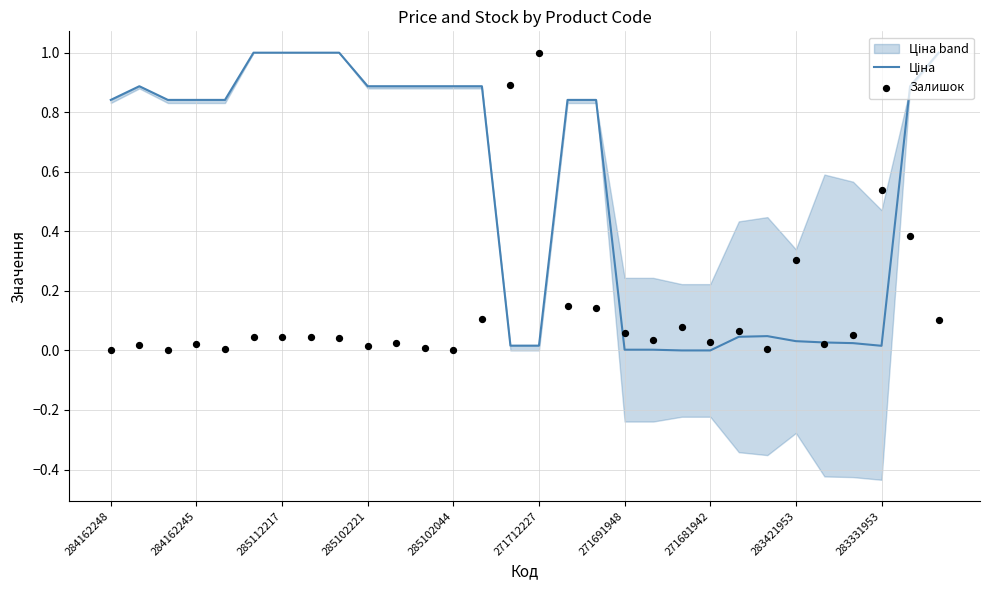

Which series has the largest Y range (max minus min)?

Ціна